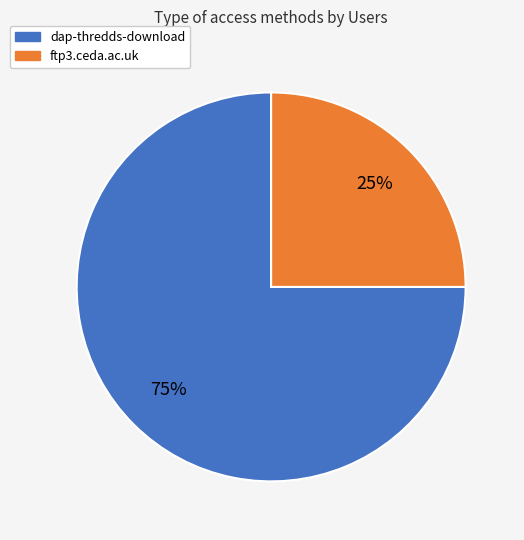

What is the largest slice in the pie chart?

dap-thredds-download